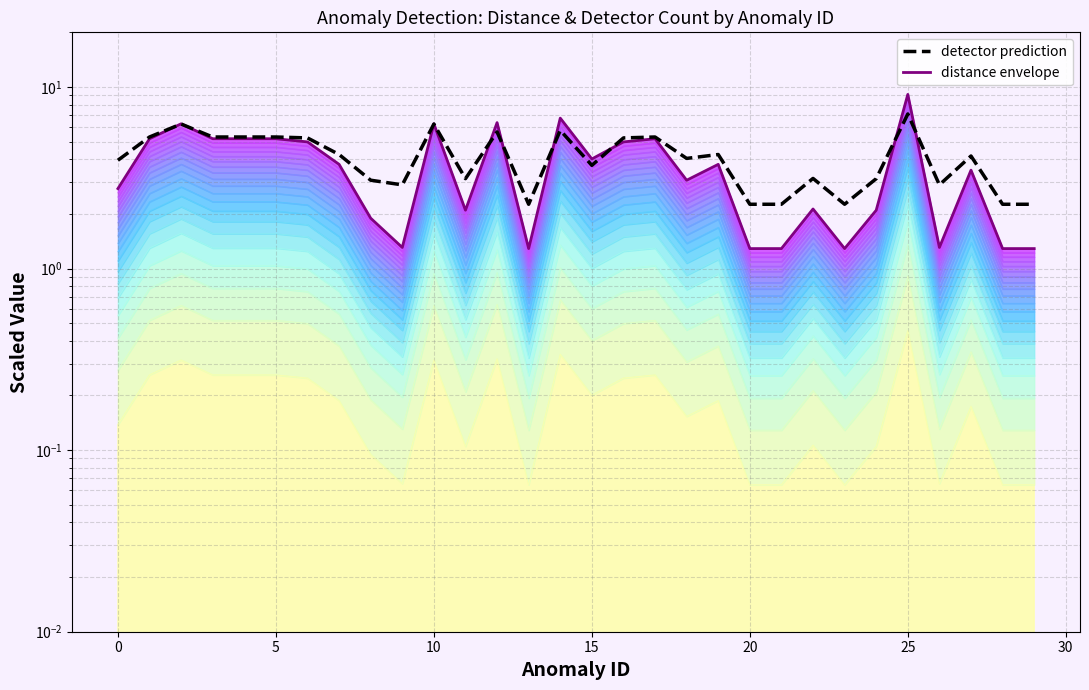

At which label does distance envelope reach its minimum?

13